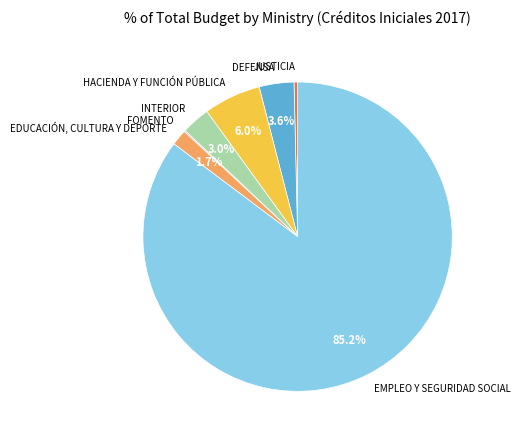

Is there any slice that represents more than half of the pie?

Yes